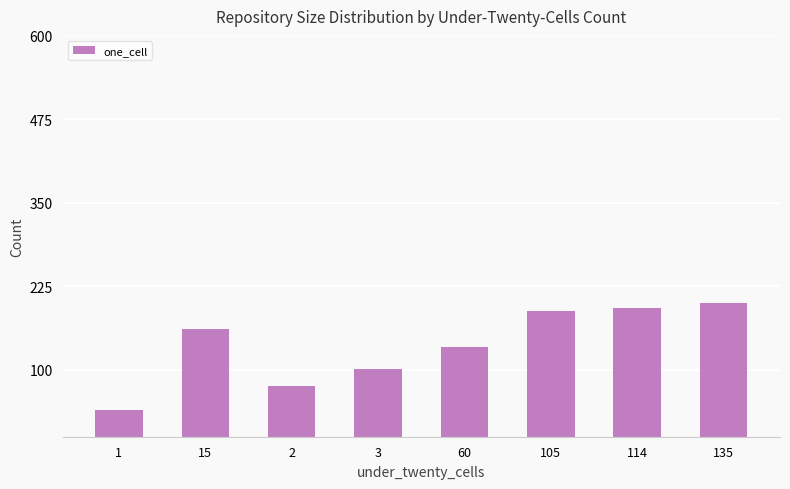

Reading right to left, list all the values displayed in this chart.

200	192	188	135	102	76	161	40